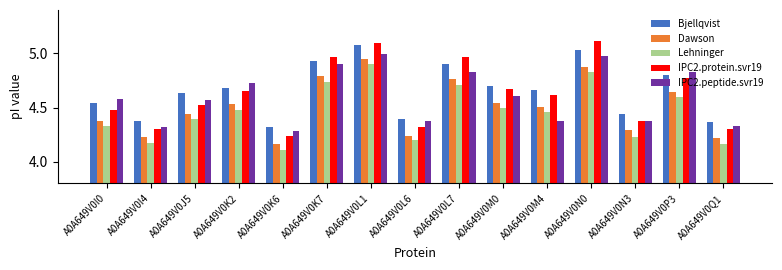

At which category is the sum across all series the highest?

A0A649V0L1